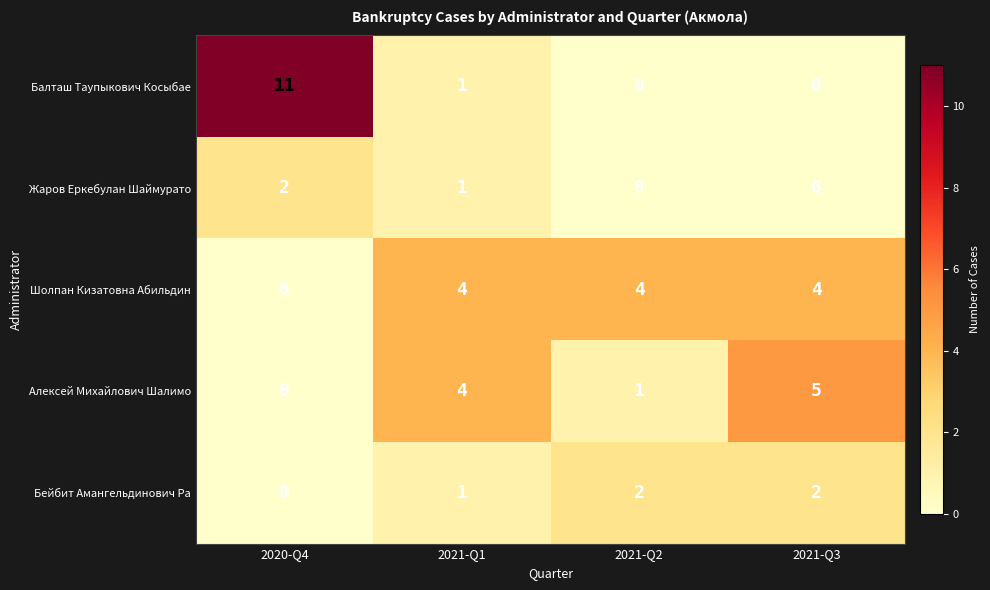

At which category is the sum across all series the highest?

2020-Q4